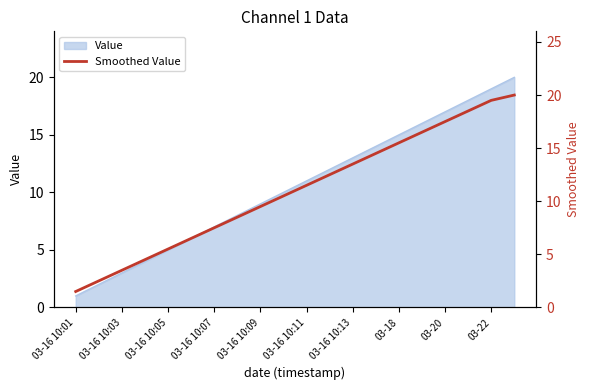

What is the label of the 12th point from the right?

03-16 10:09